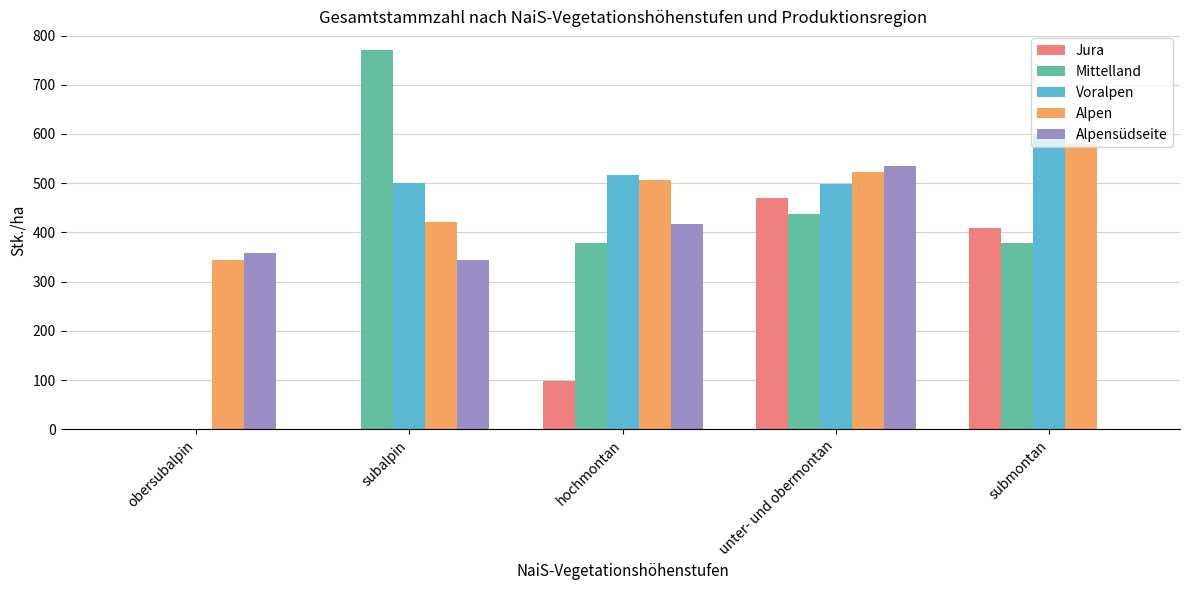

Where is Voralpen nearest to the value 299?

unter- und obermontan